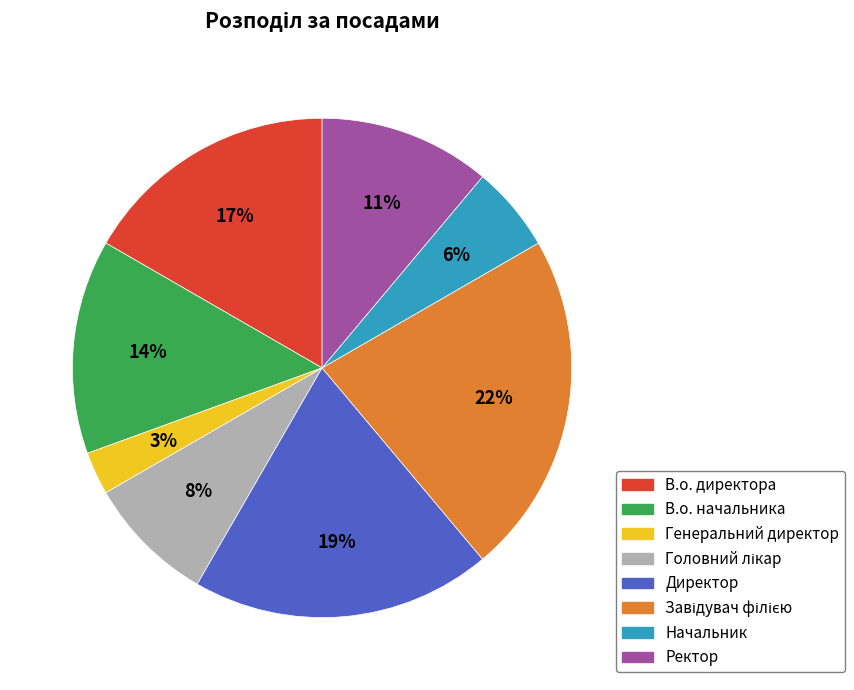

To the nearest percent, what percentage of the pie is Генеральний директор?

3%